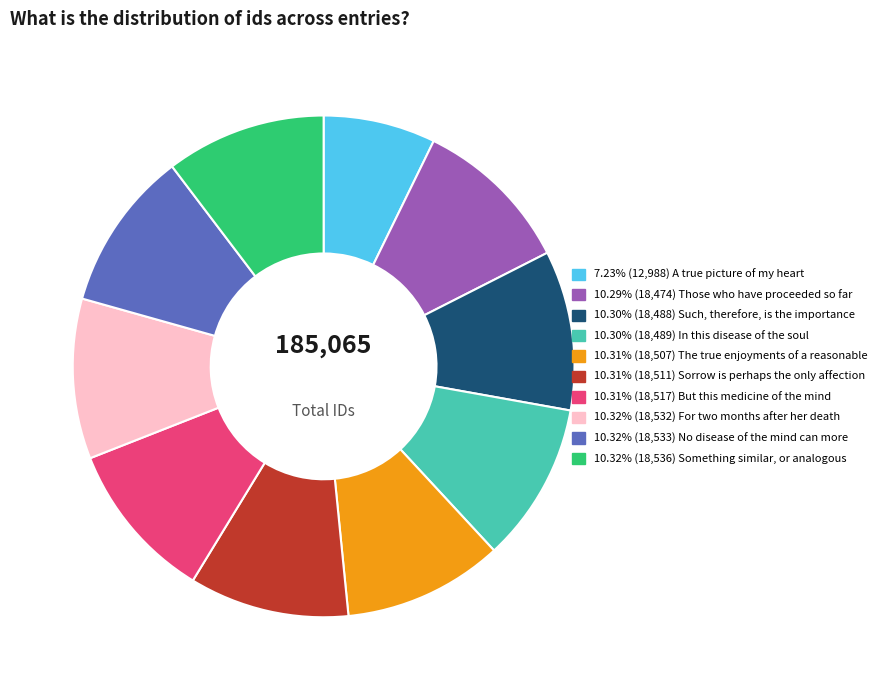

Does any single category account for the majority?

No